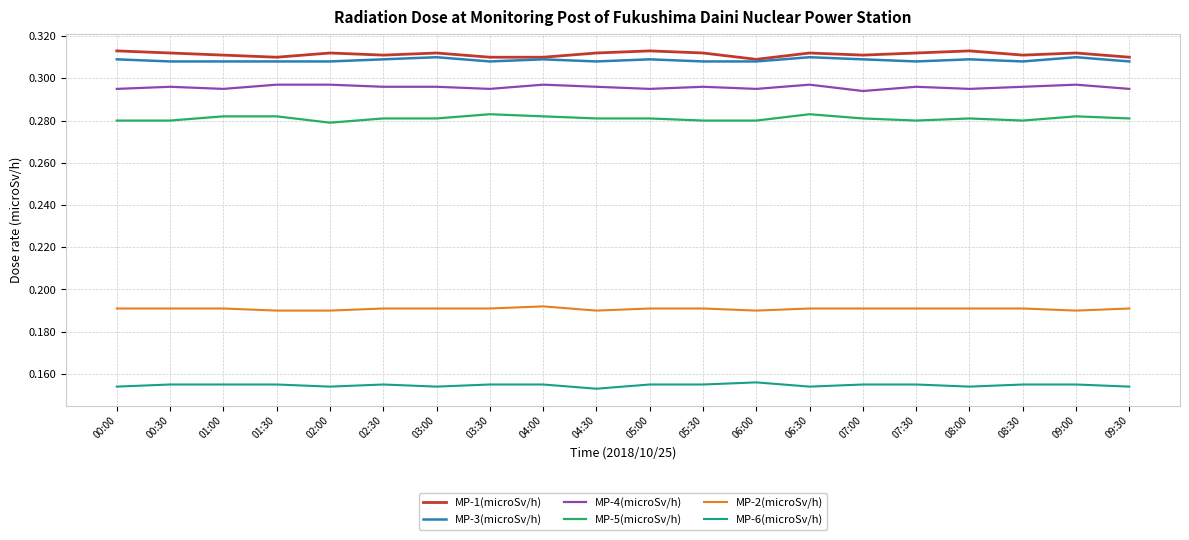

What are all the series names shown in the legend?

MP-1(microSv/h), MP-3(microSv/h), MP-4(microSv/h), MP-5(microSv/h), MP-2(microSv/h), MP-6(microSv/h)